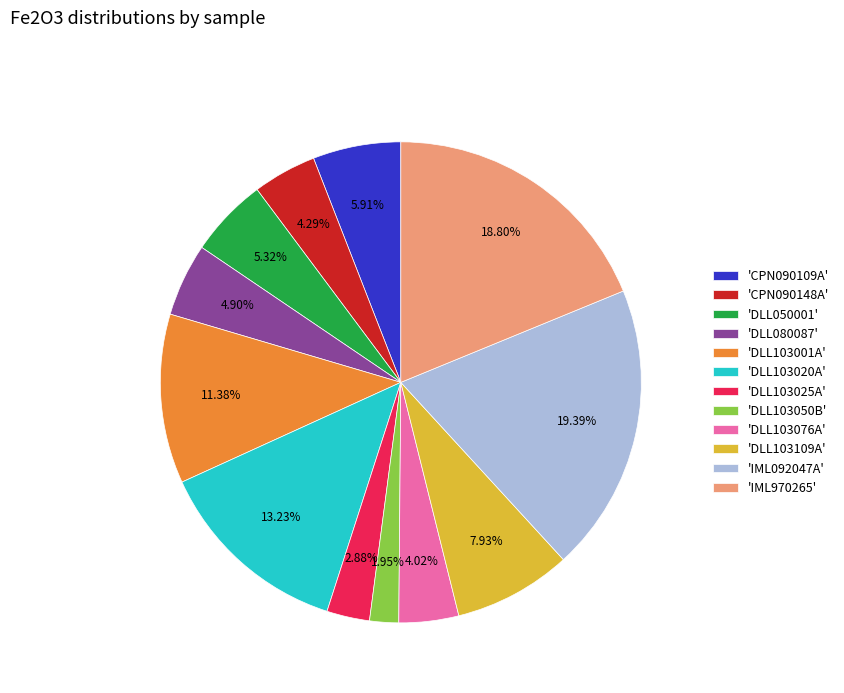

Which category has the biggest portion of the pie?

'IML092047A'